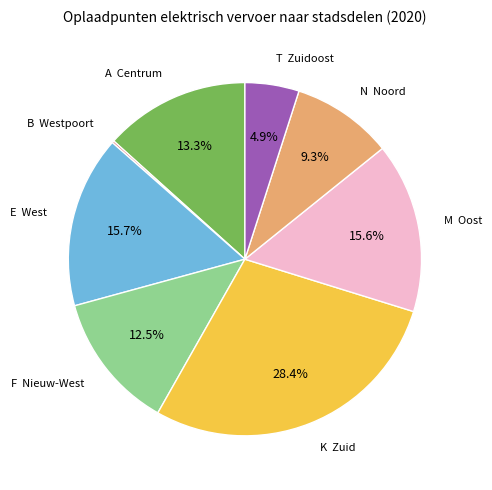

Is there a majority slice in this chart?

No